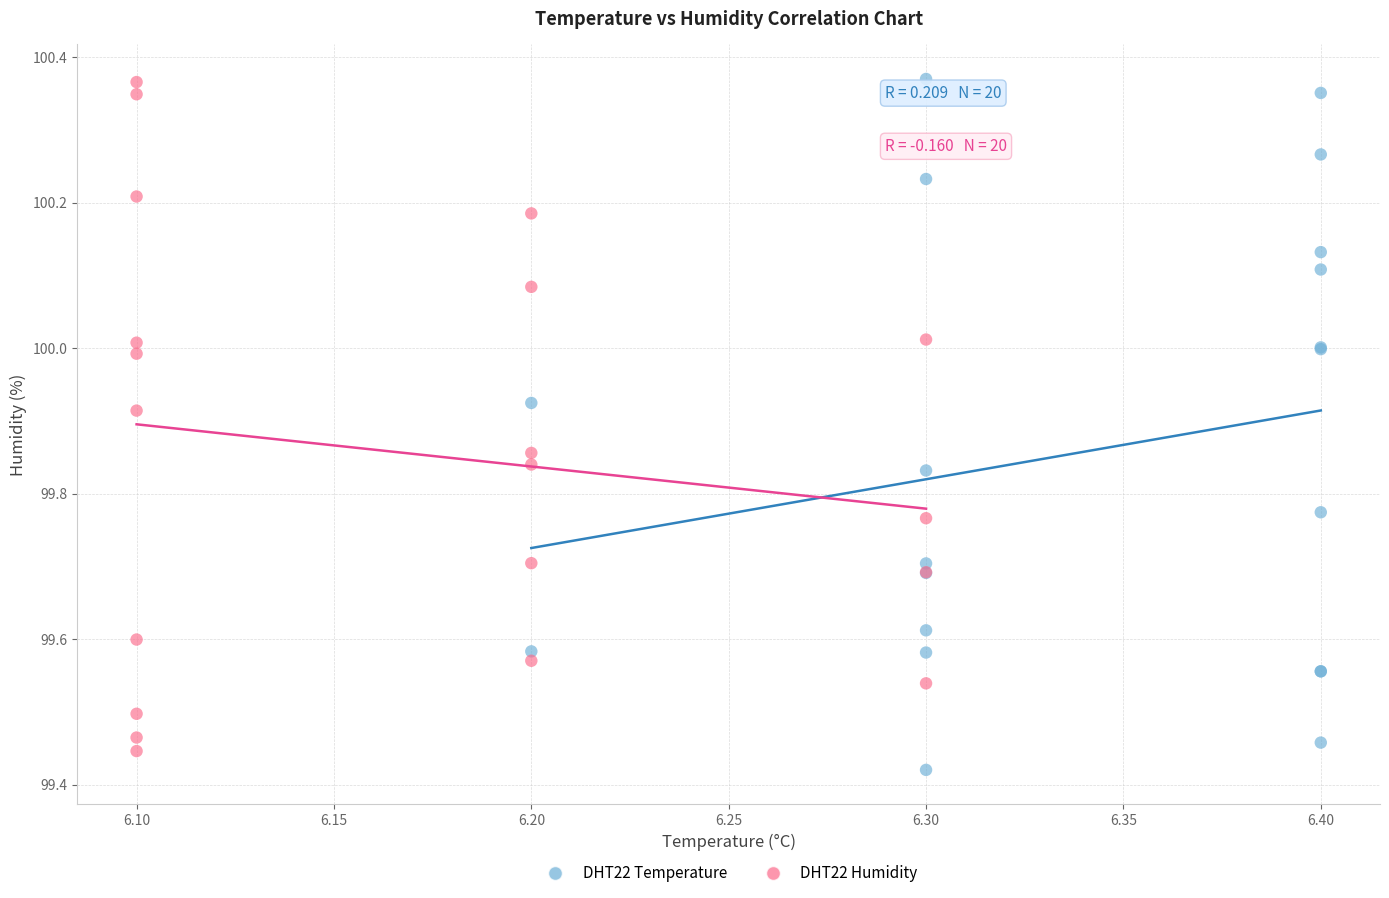

What are all the series names shown in the legend?

DHT22 Temperature, DHT22 Humidity